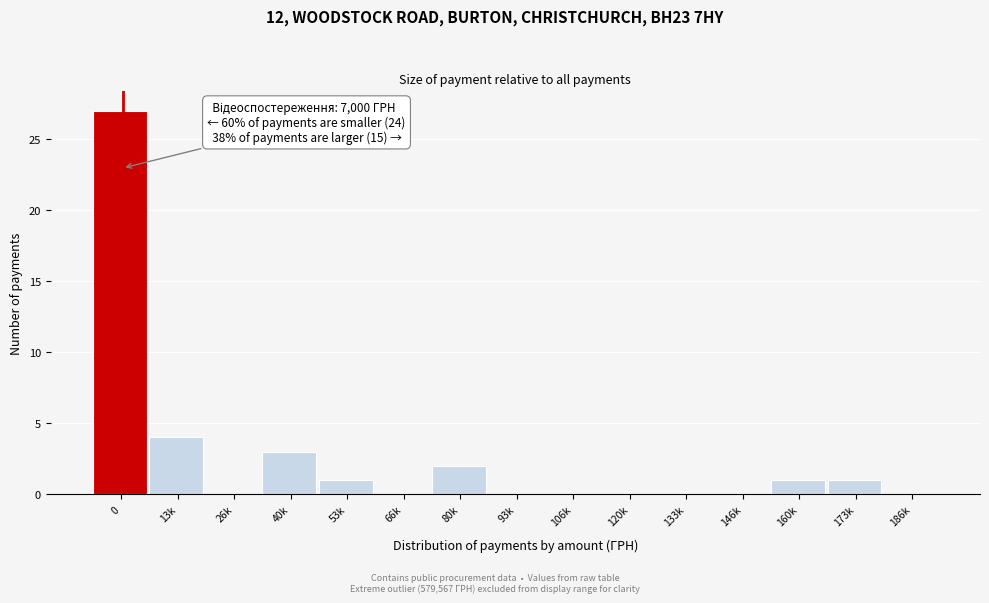

Reading left to right, transcribe all the data shown in this chart.

0=27	13k=4	26k=0	40k=3	53k=1	66k=0	80k=2	93k=0	106k=0	120k=0	133k=0	146k=0	160k=1	173k=1	186k=0